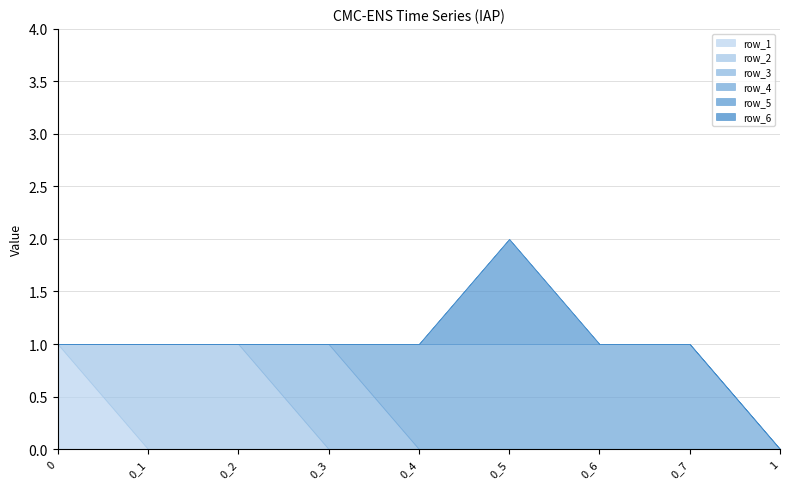

What is the maximum value for row_5?

1